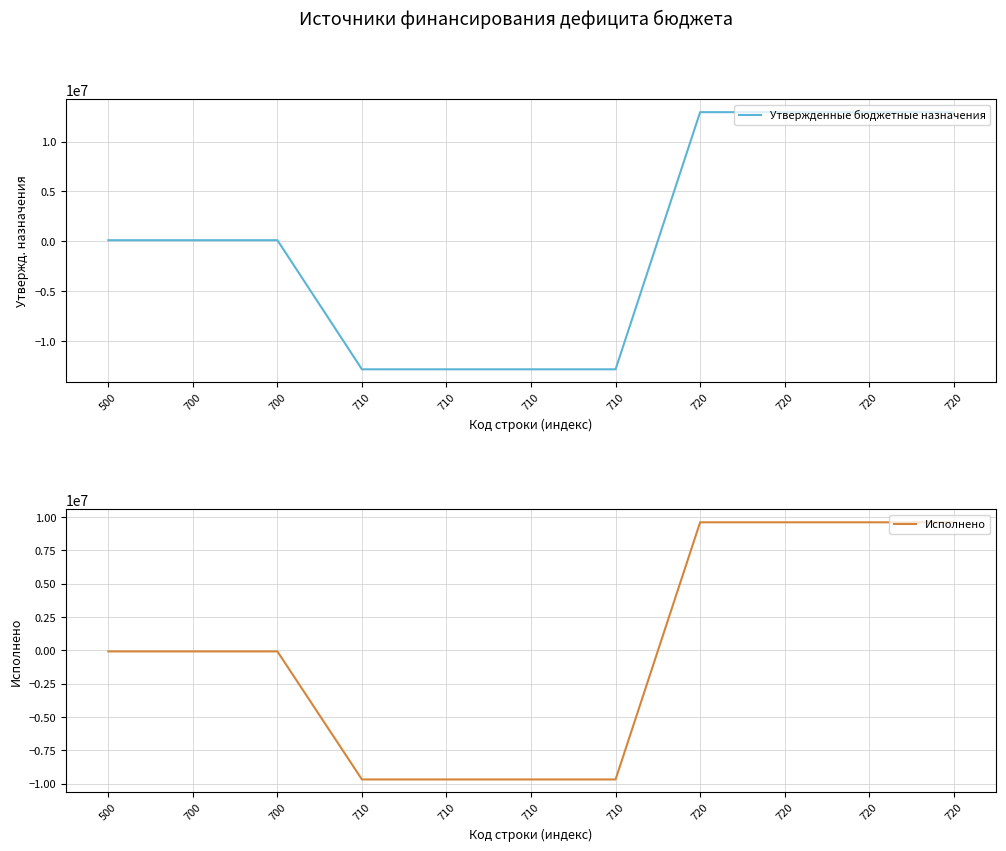

Rank the series at 710 from lowest to highest value.

Утвержденные бюджетные назначения, Исполнено